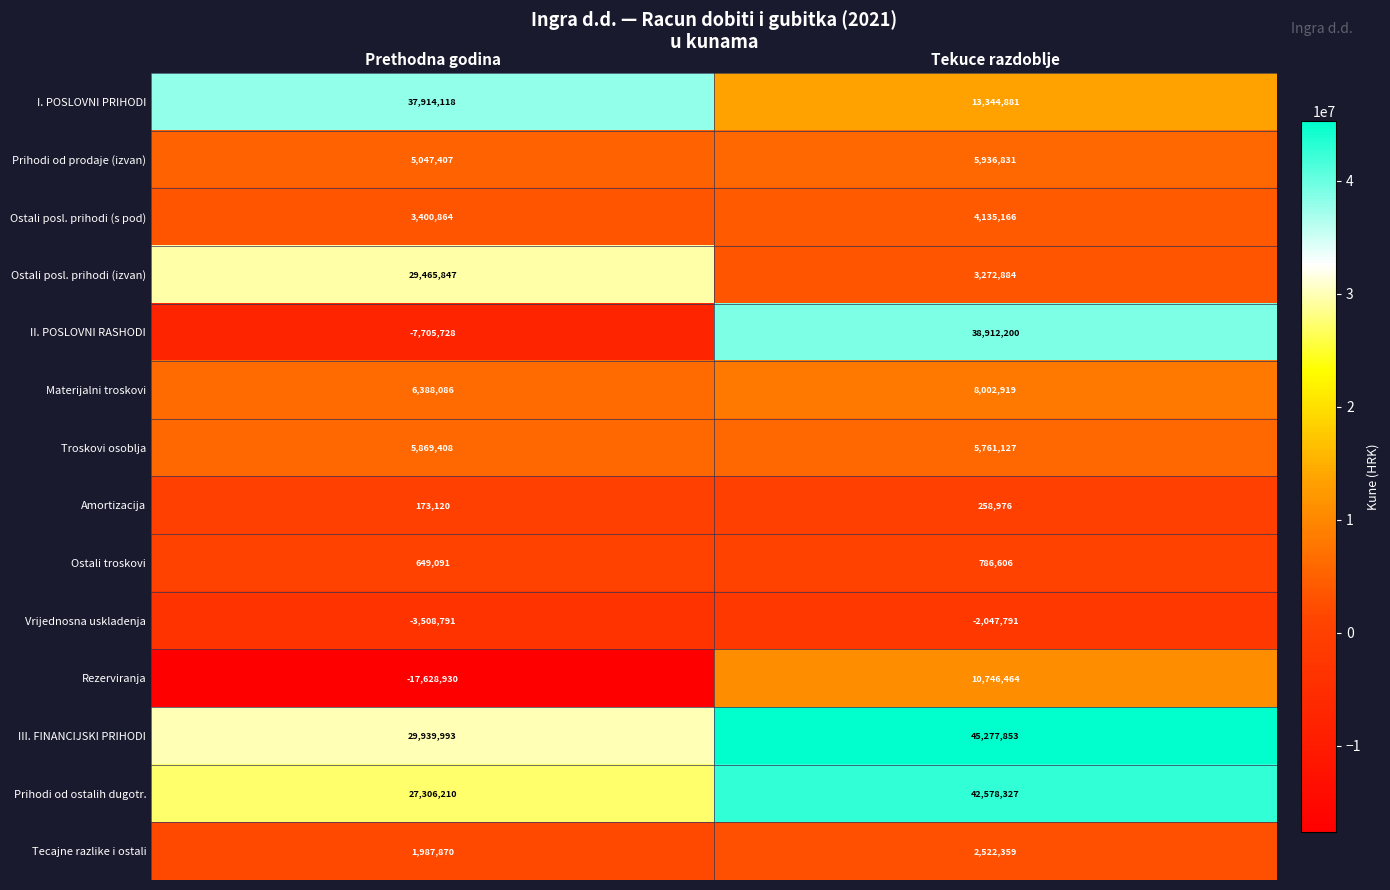

At how many categories does at least one series exceed 6013073?

2